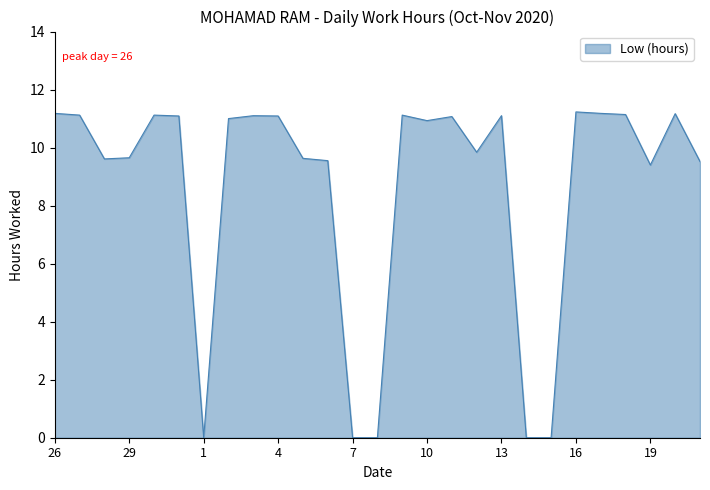

What is the difference between the maximum and minimum values?

11.2